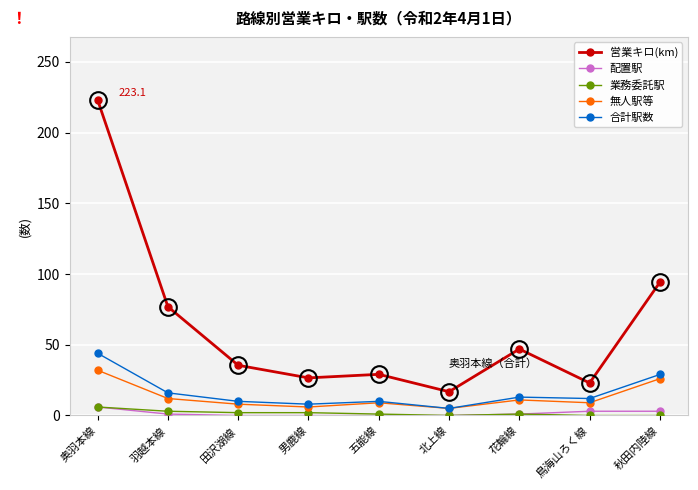

Which series has the largest range (max minus min)?

営業キロ(km)